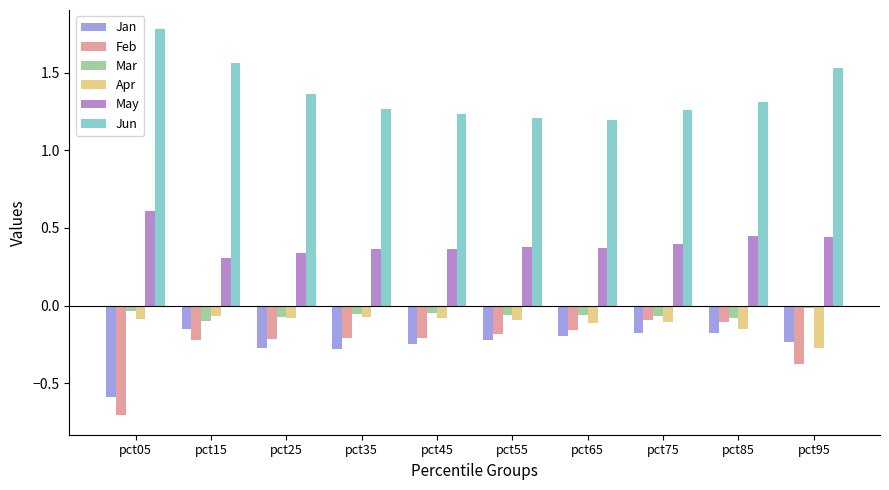

Is it true that May equals 0.4 at pct65?

True